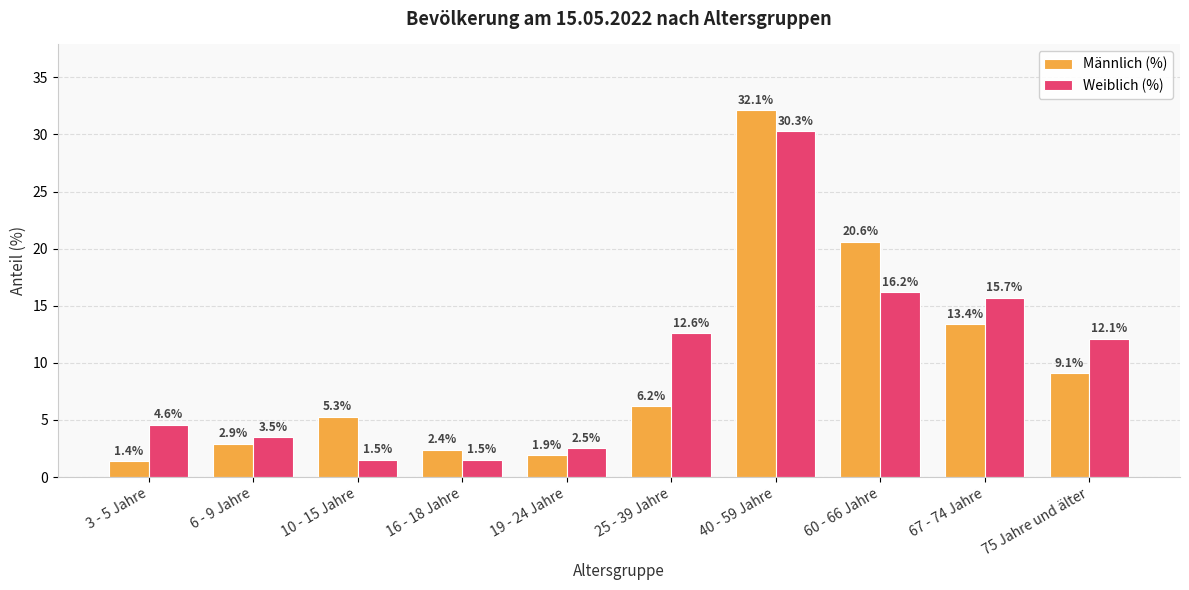

What are all the series names shown in the legend?

Männlich (%), Weiblich (%)